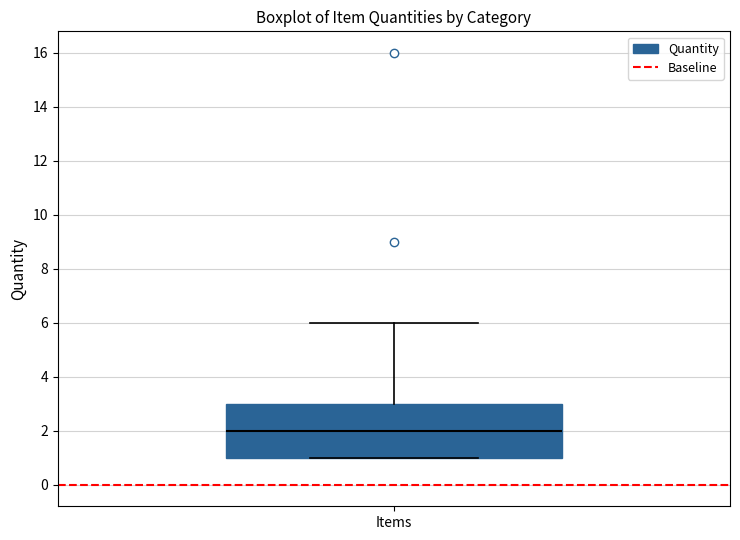

Where is the lower edge of the box for Items on the y-axis? The values are not printed on the chart, so give them approximately, as read against the axis.

1